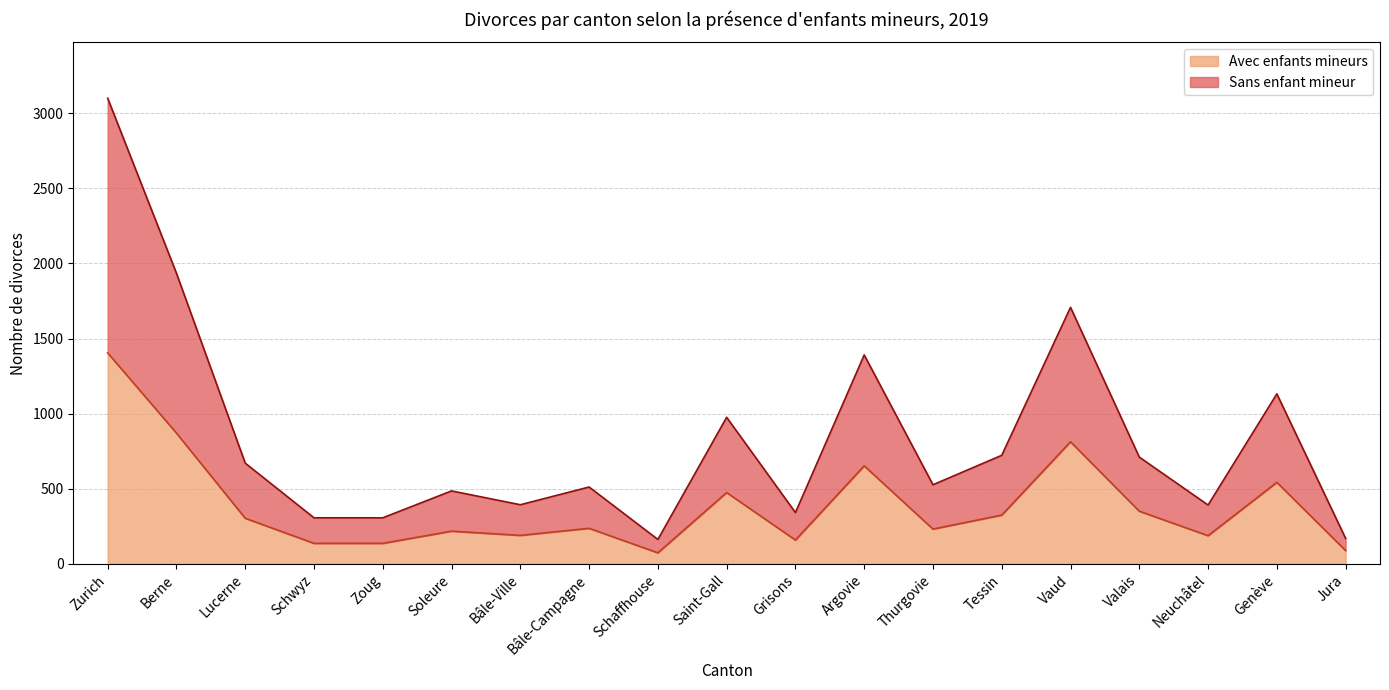

Is the value of Avec enfants mineurs at Vaud greater than the value of Sans enfant mineur at Zoug?

Yes